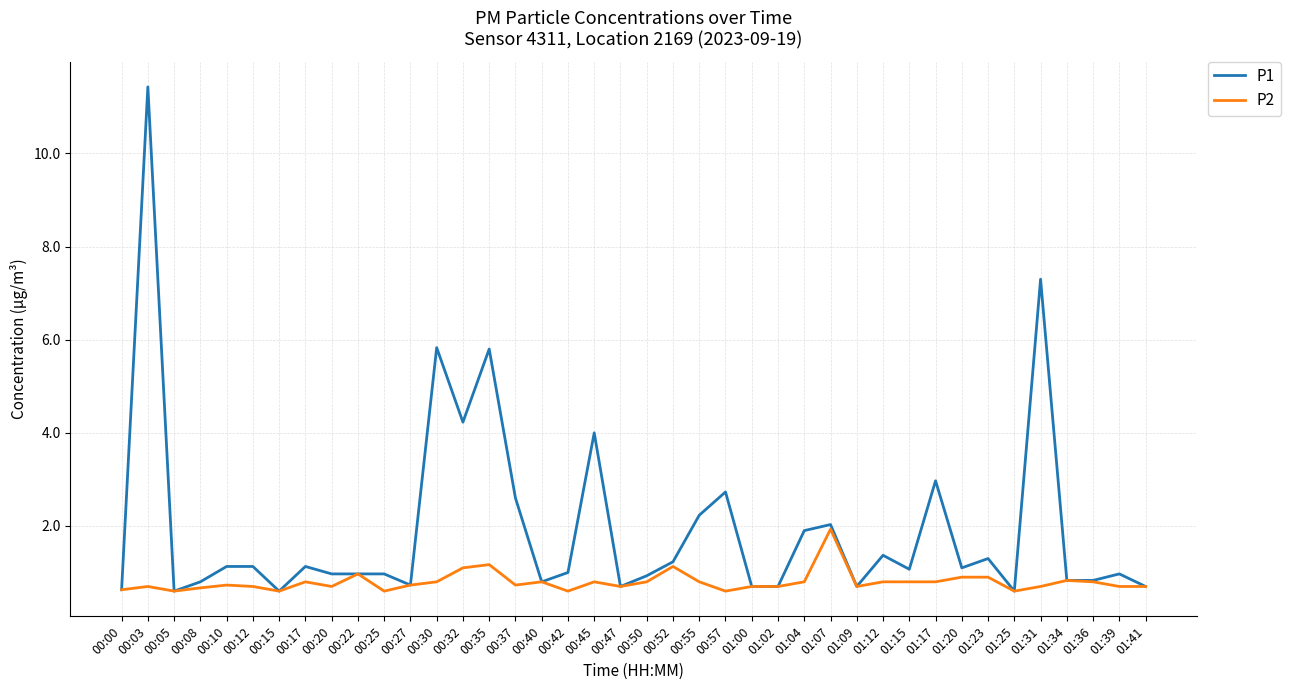

How many series are shown in this chart?

2